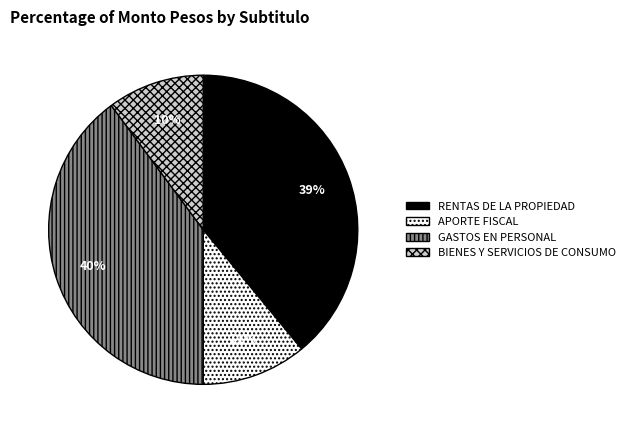

Is there a majority slice in this chart?

No